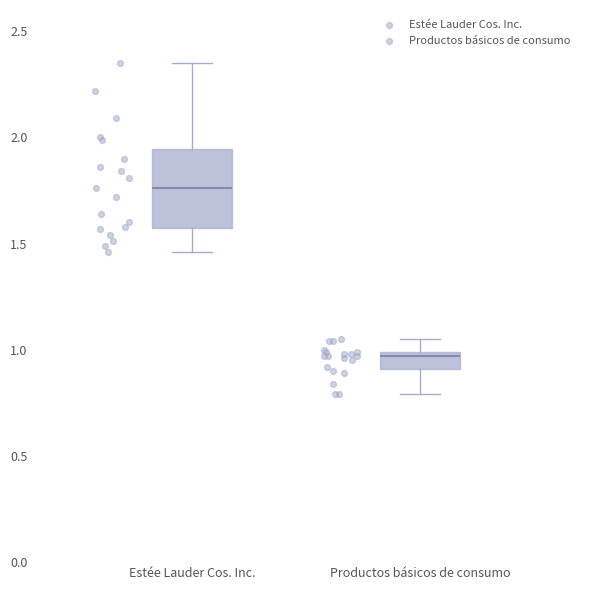

Where does the upper whisker of the box for Estée Lauder Cos. Inc. end on the y-axis? The values are not printed on the chart, so give them approximately, as read against the axis.

2.35